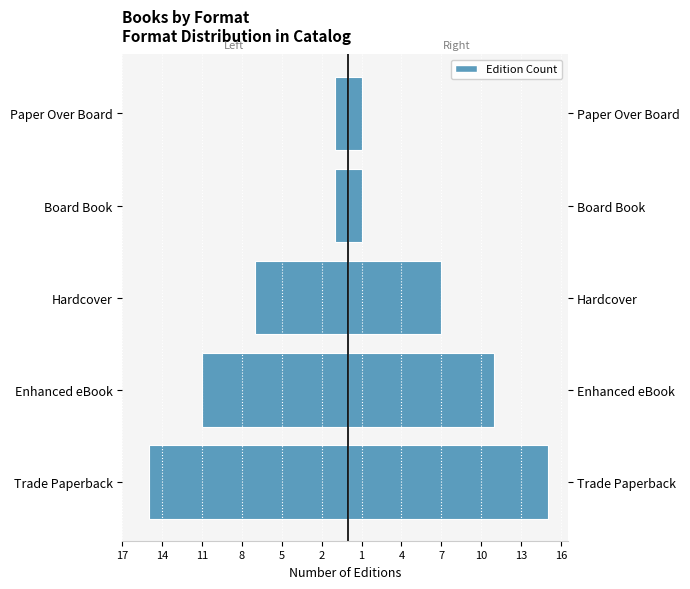

What is the maximum value for Count (mirrored)?

-1